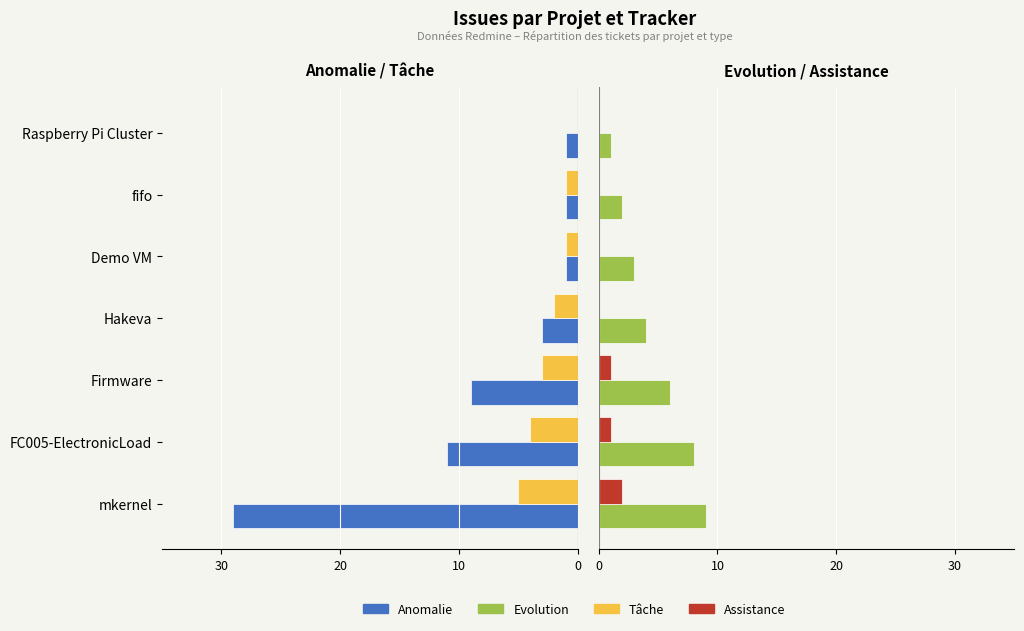

Is it true that Anomalie equals -1 at fifo?

True